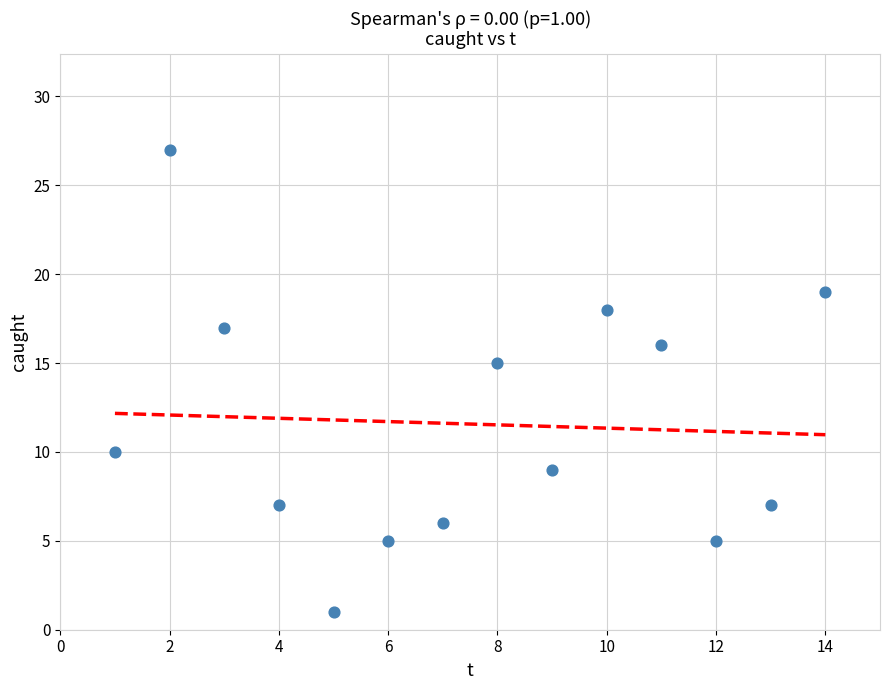

What is the range of X values (max minus min)?

13